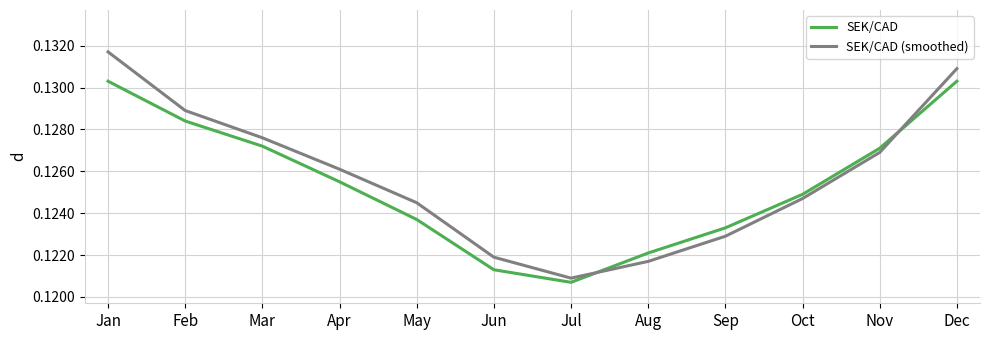

Rank the series by their maximum value, from lowest to highest.

SEK/CAD, SEK/CAD (smoothed)